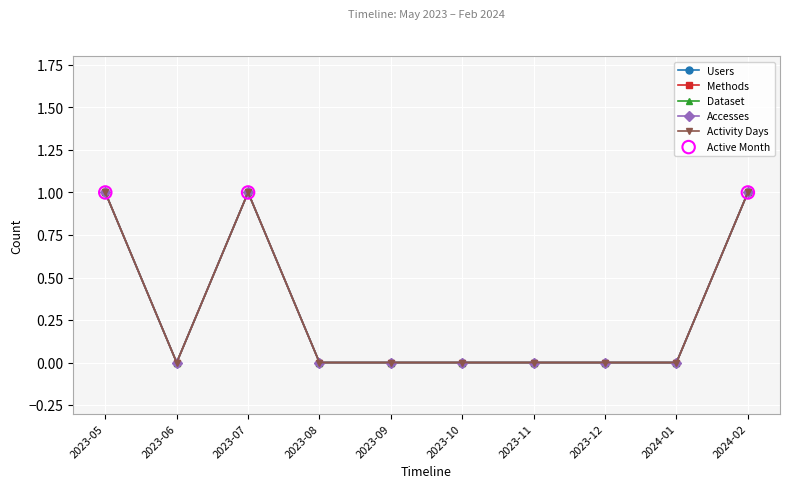

Does the chart have visible grid lines?

Yes